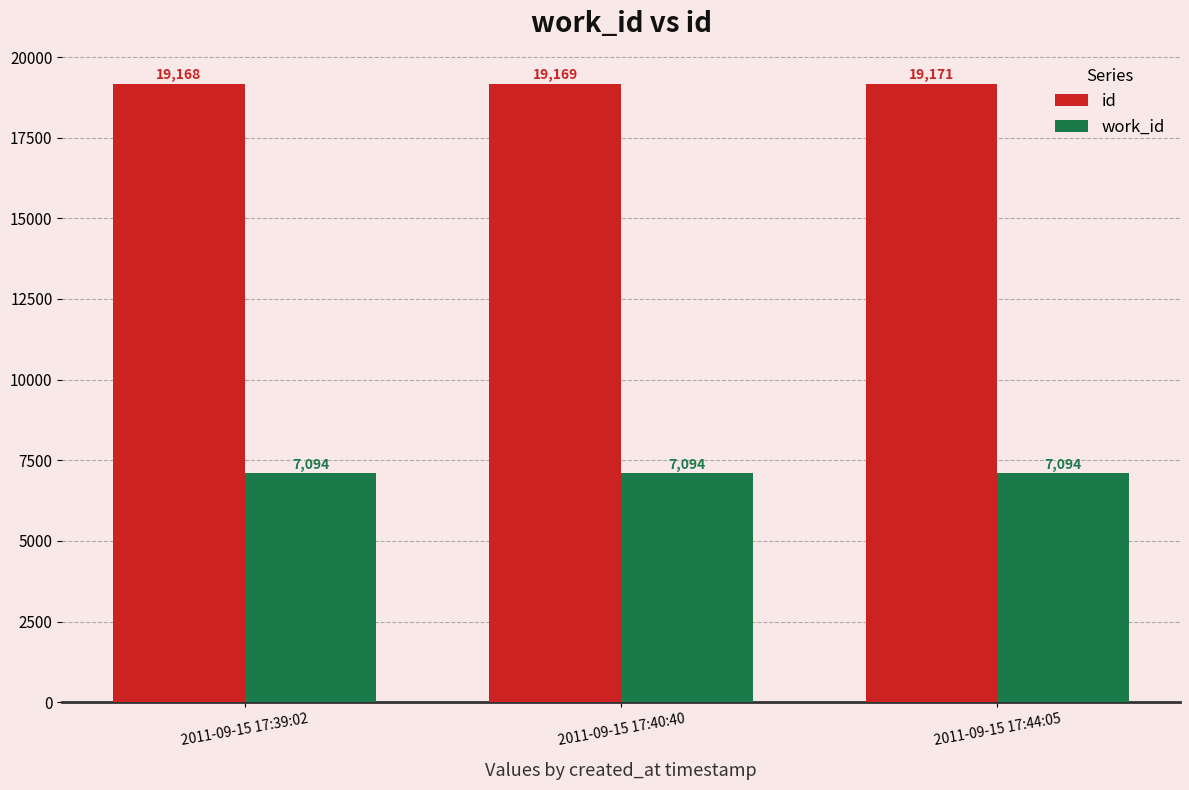

What is the smallest value displayed?

7094